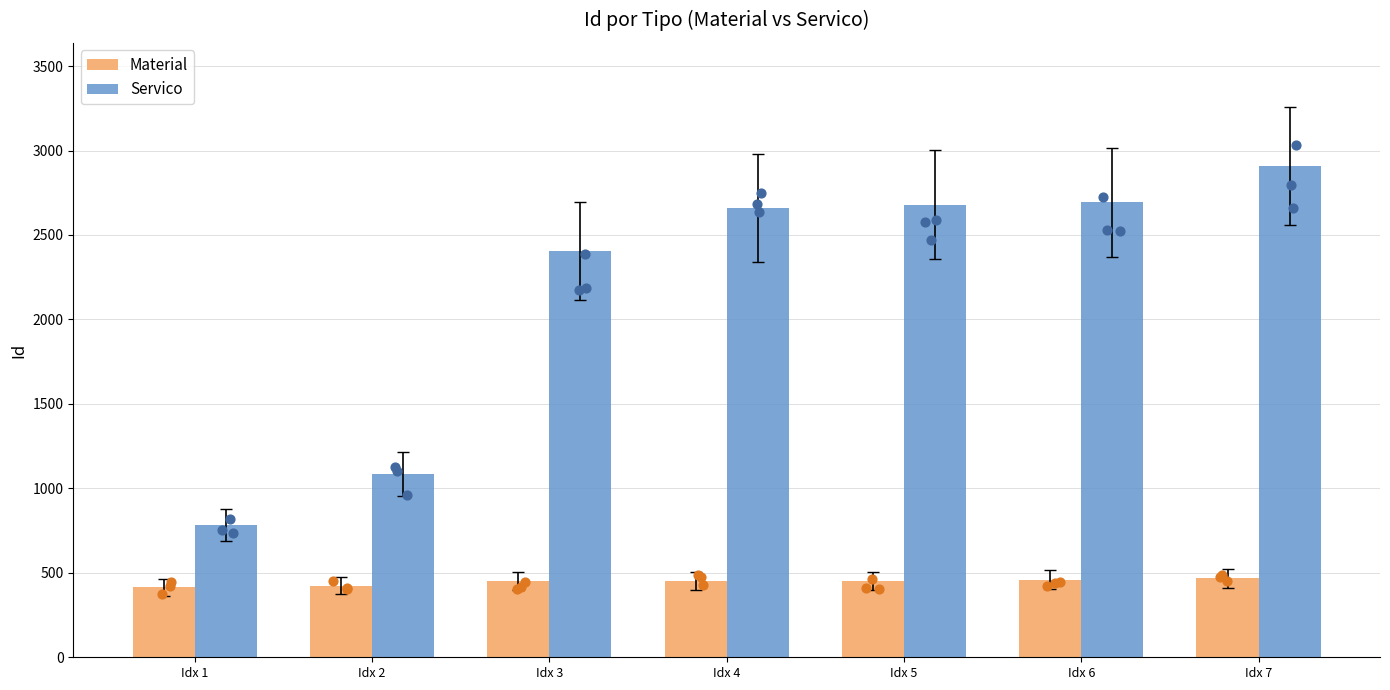

Is the value of Material at Idx 3 greater than the value of Servico at Idx 2?

No